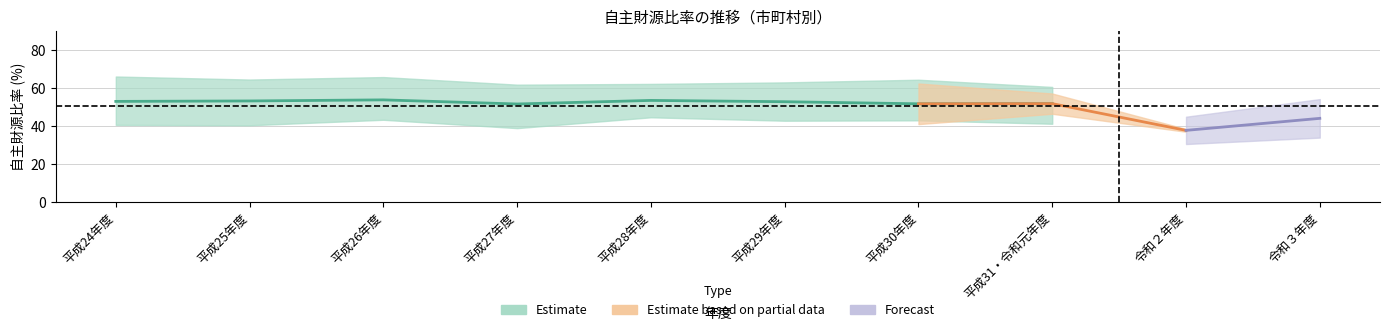

What is the difference between the maximum and minimum values in the 武蔵村山市 series?

15.7